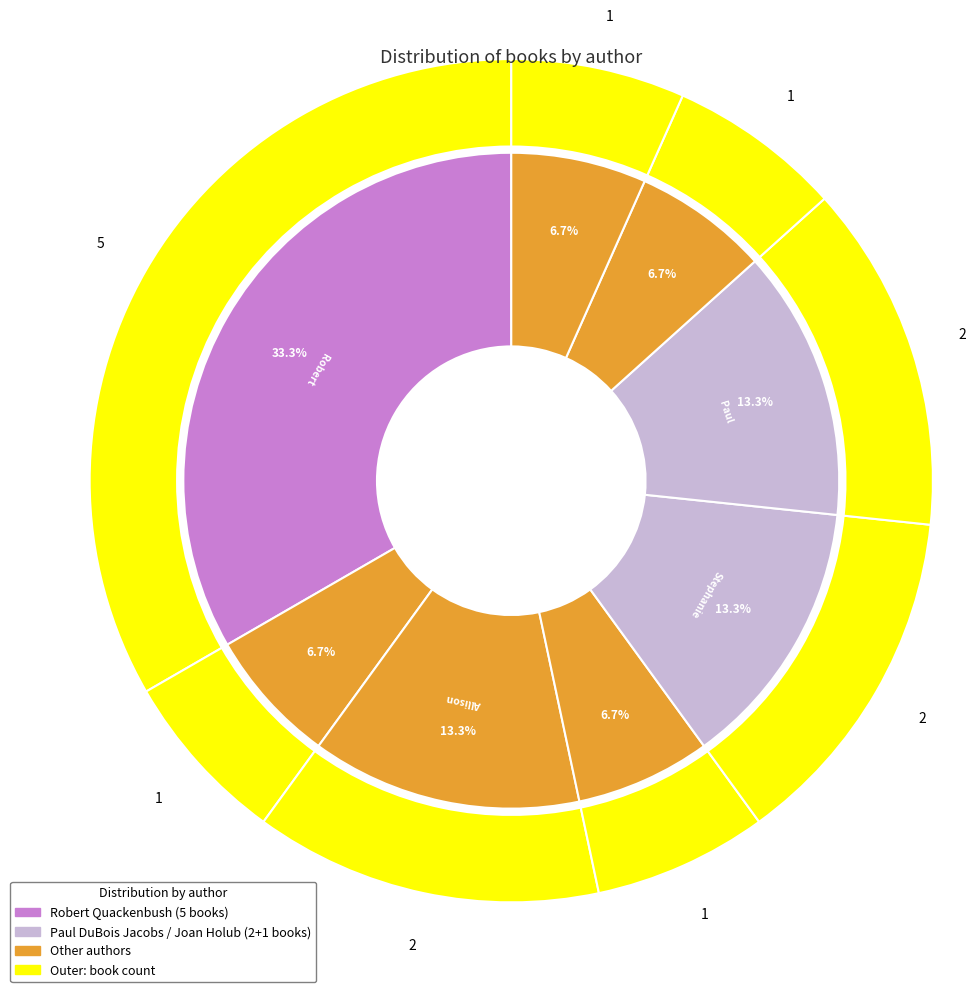

What percentage is NOT represented by Stephanie Calmenson (706188)?

86.7%